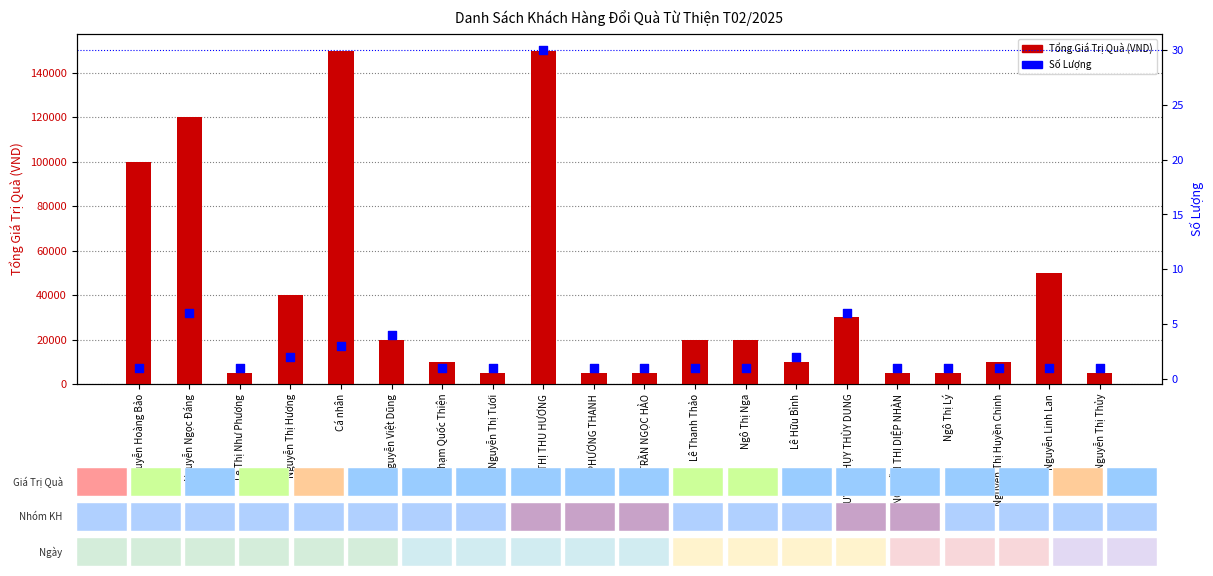

What is the total value across all series at Nguyễn Hoàng Bảo?

100001